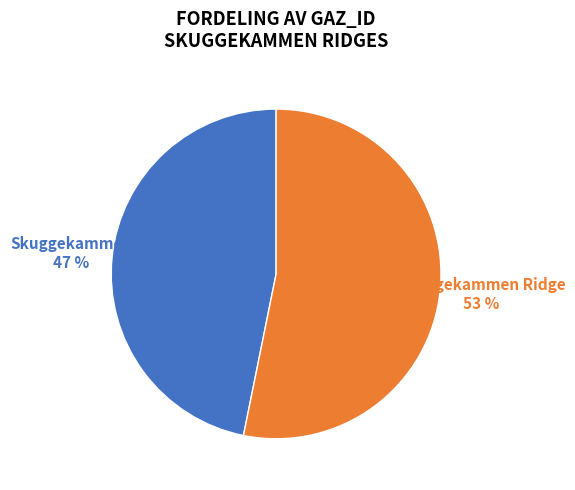

Is it true that Skuggekammen is 36% of the pie?

False